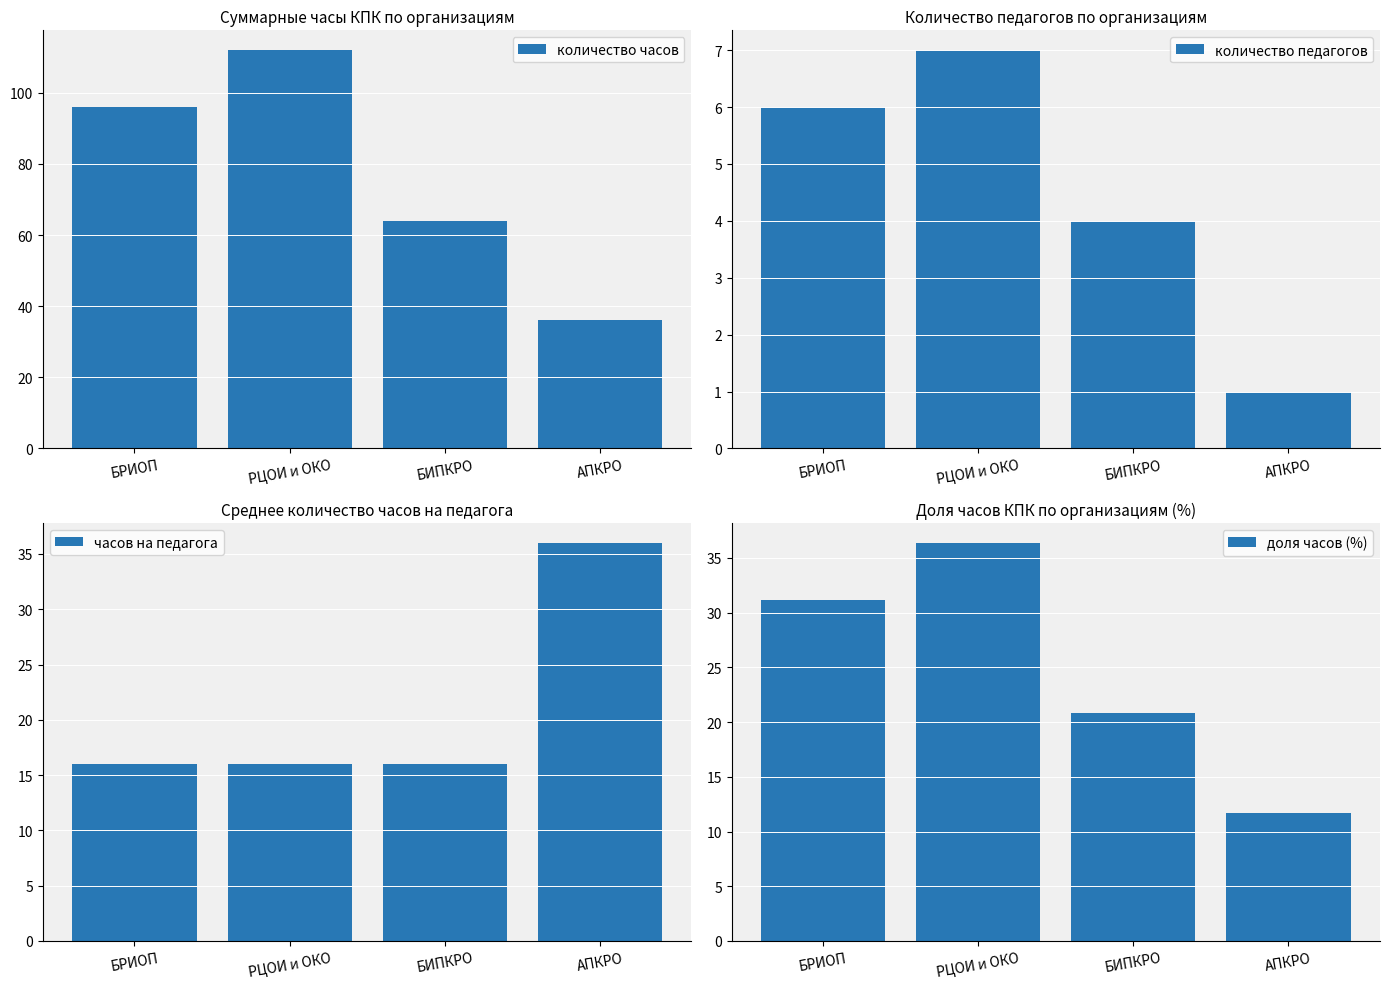

Where is доля часов (%) nearest to the value 24?

БИПКРО